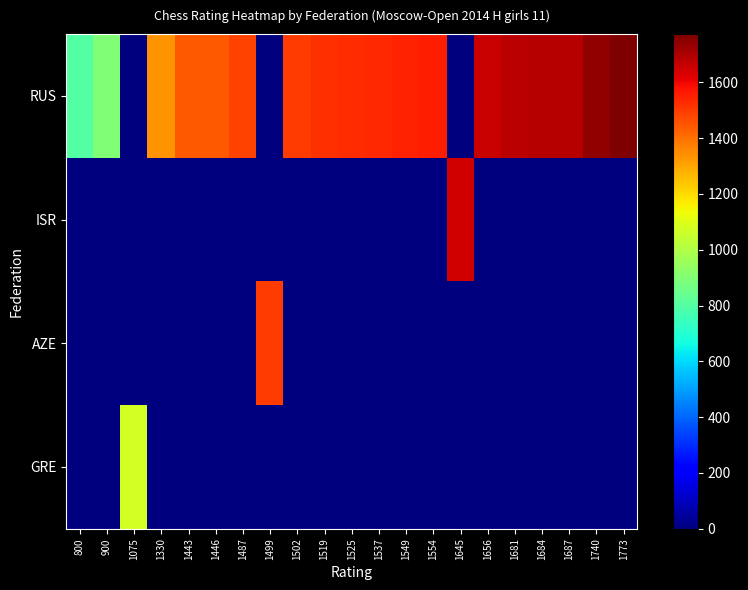

Between 1681 and 1645, which is larger?

1681